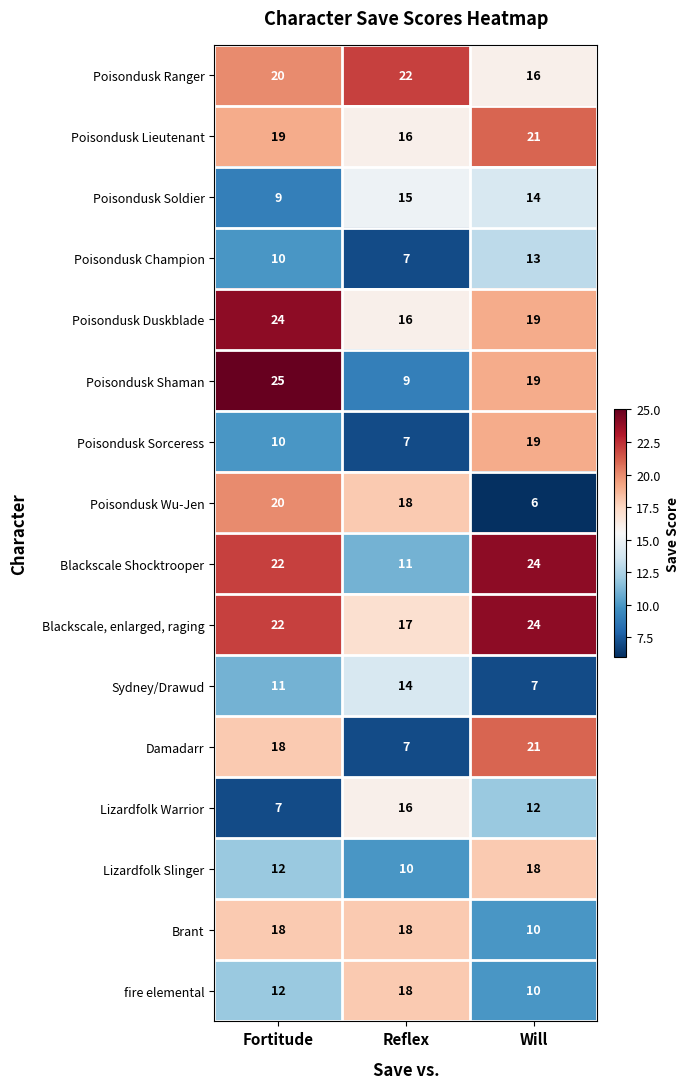

Rank the categories by Poisondusk Duskblade value from lowest to highest.

Reflex, Will, Fortitude